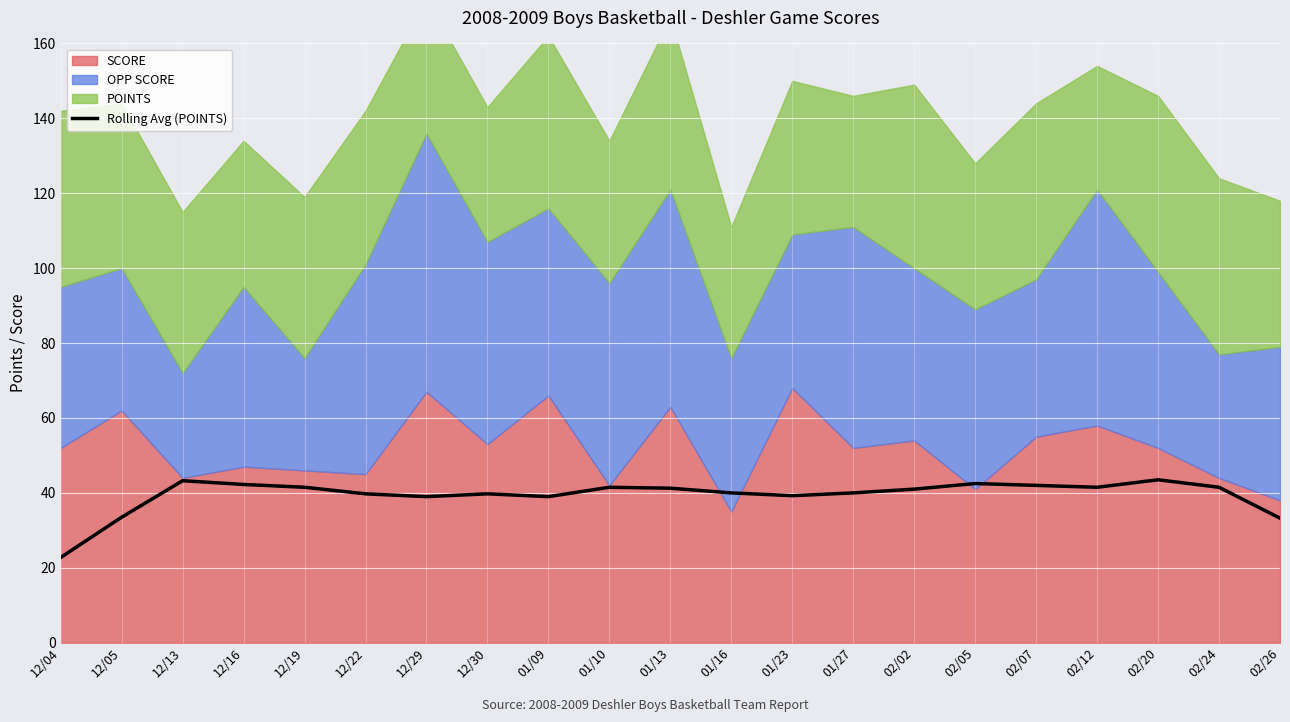

Between 02/07 and 12/29, which is larger?

02/07